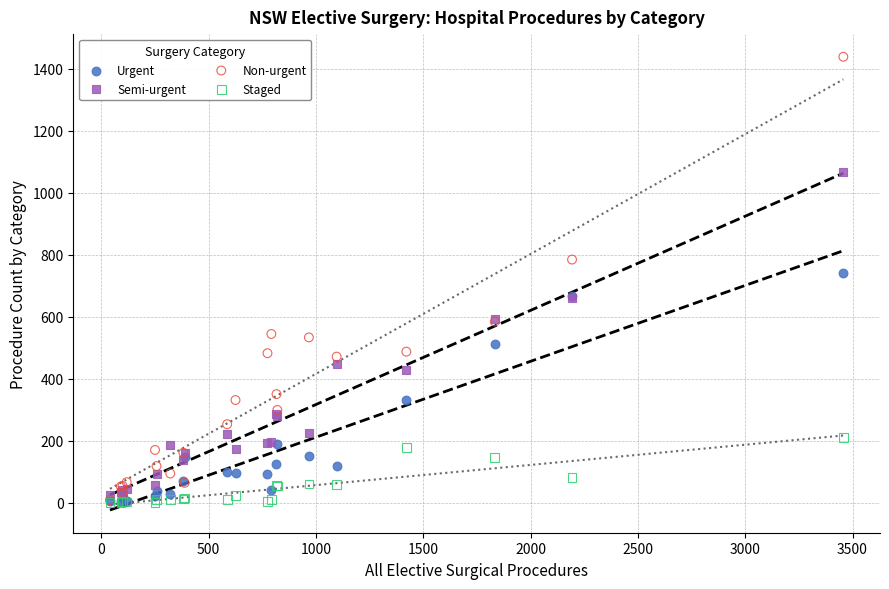

Which series has the largest Y range (max minus min)?

Non-urgent